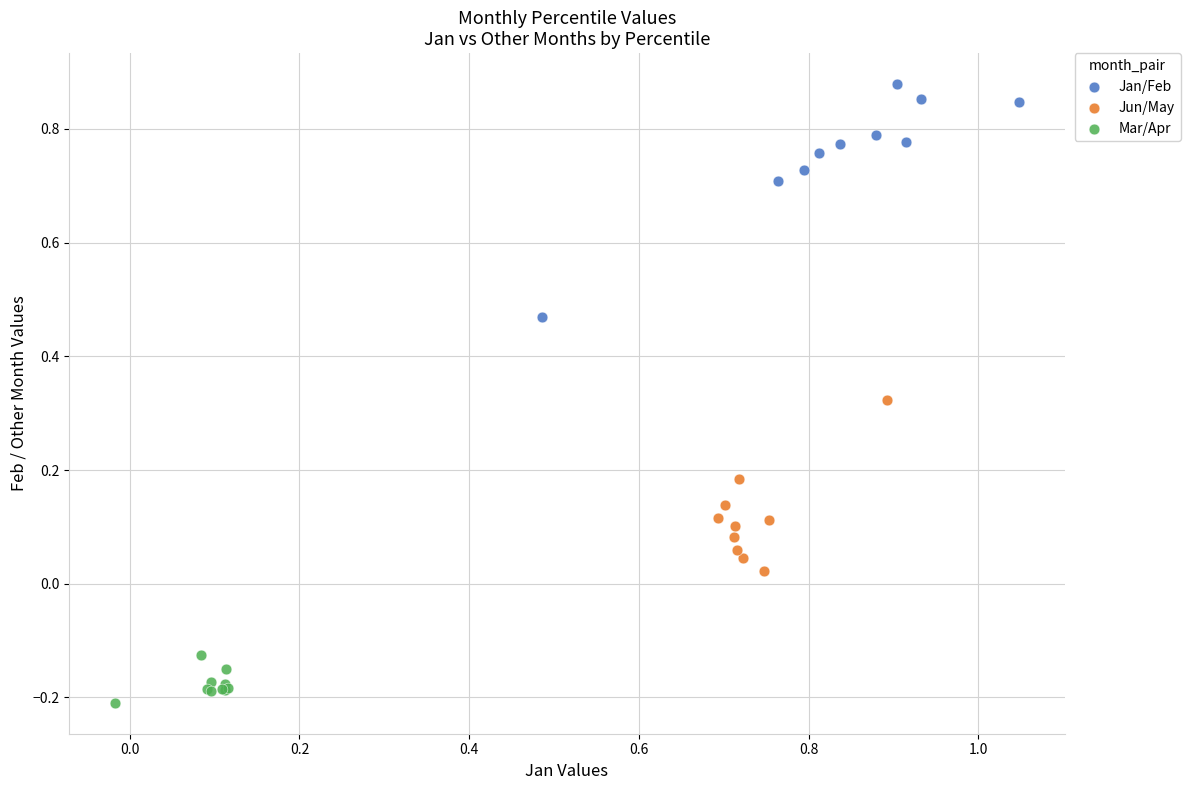

Which series has the largest Y range (max minus min)?

Jan/Feb